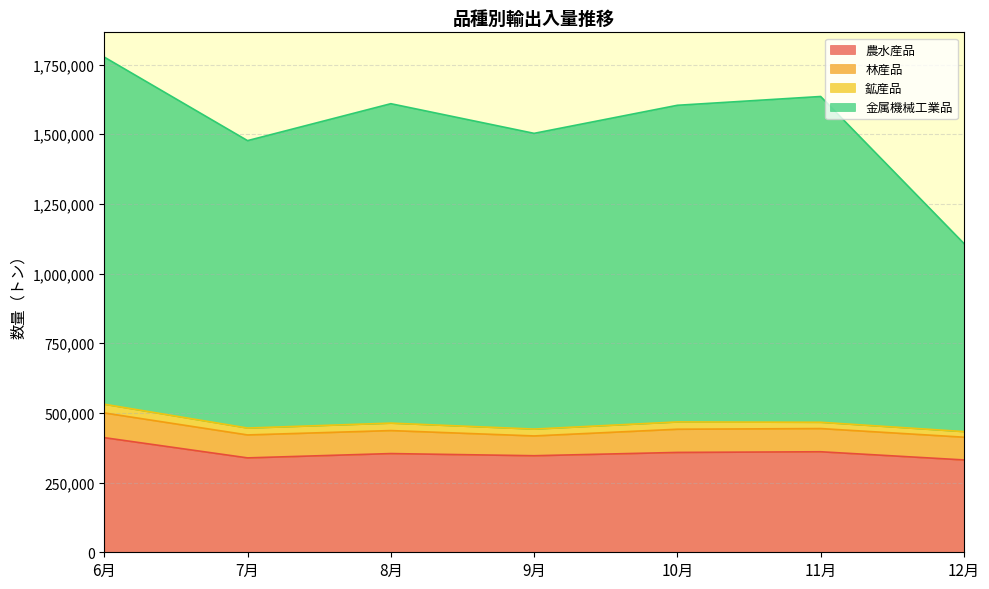

At which category does 金属機械工業品 reach its first local peak?

8月